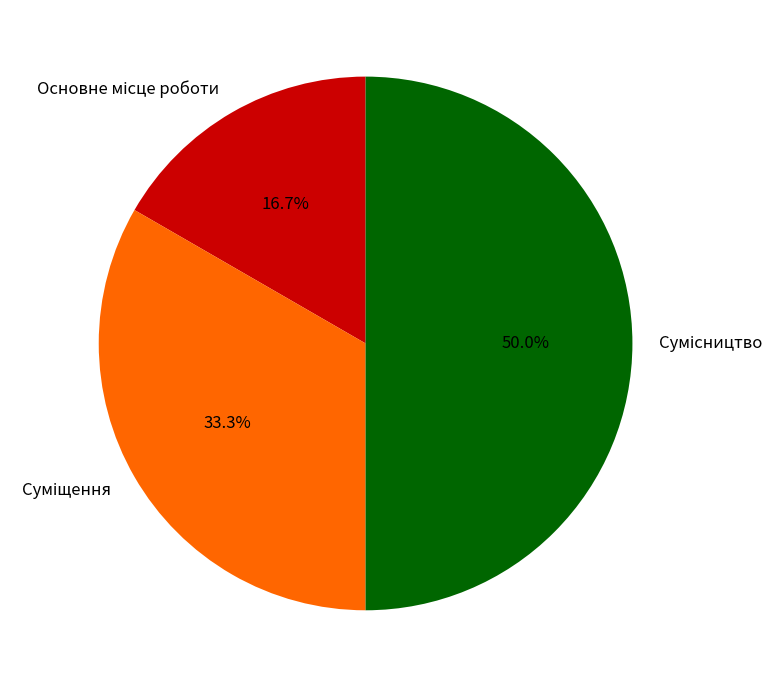

Count the number of slices in the pie.

3